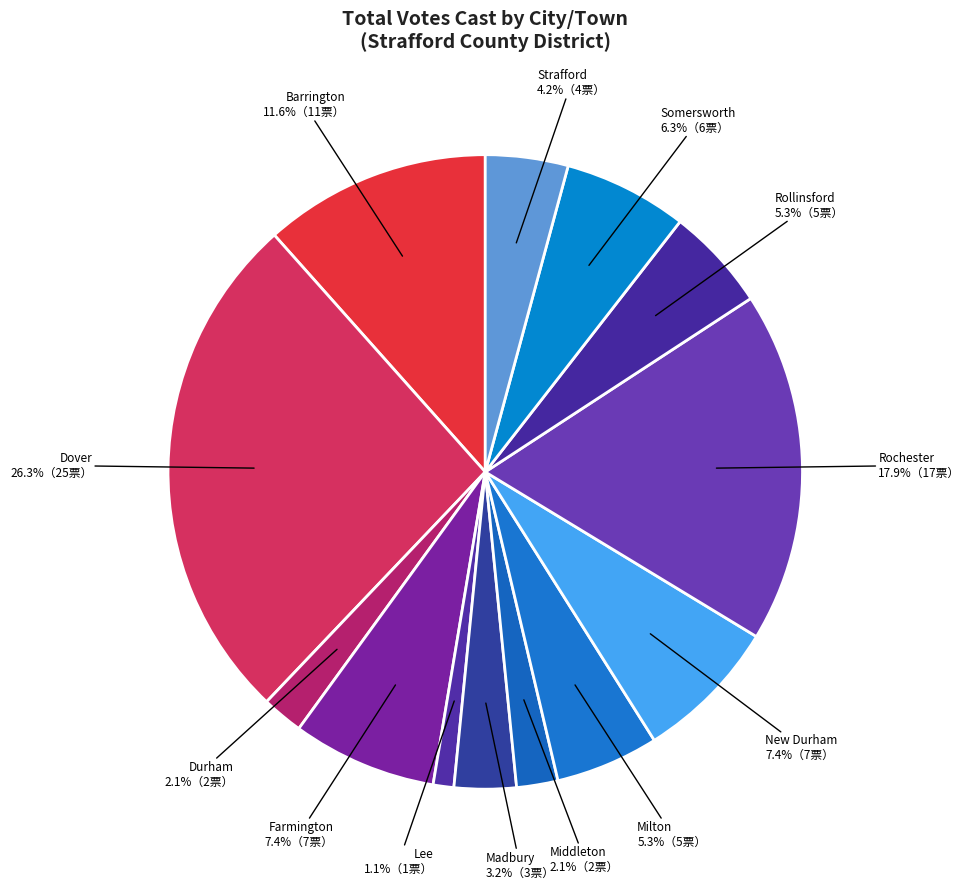

Count the number of slices in the pie.

13